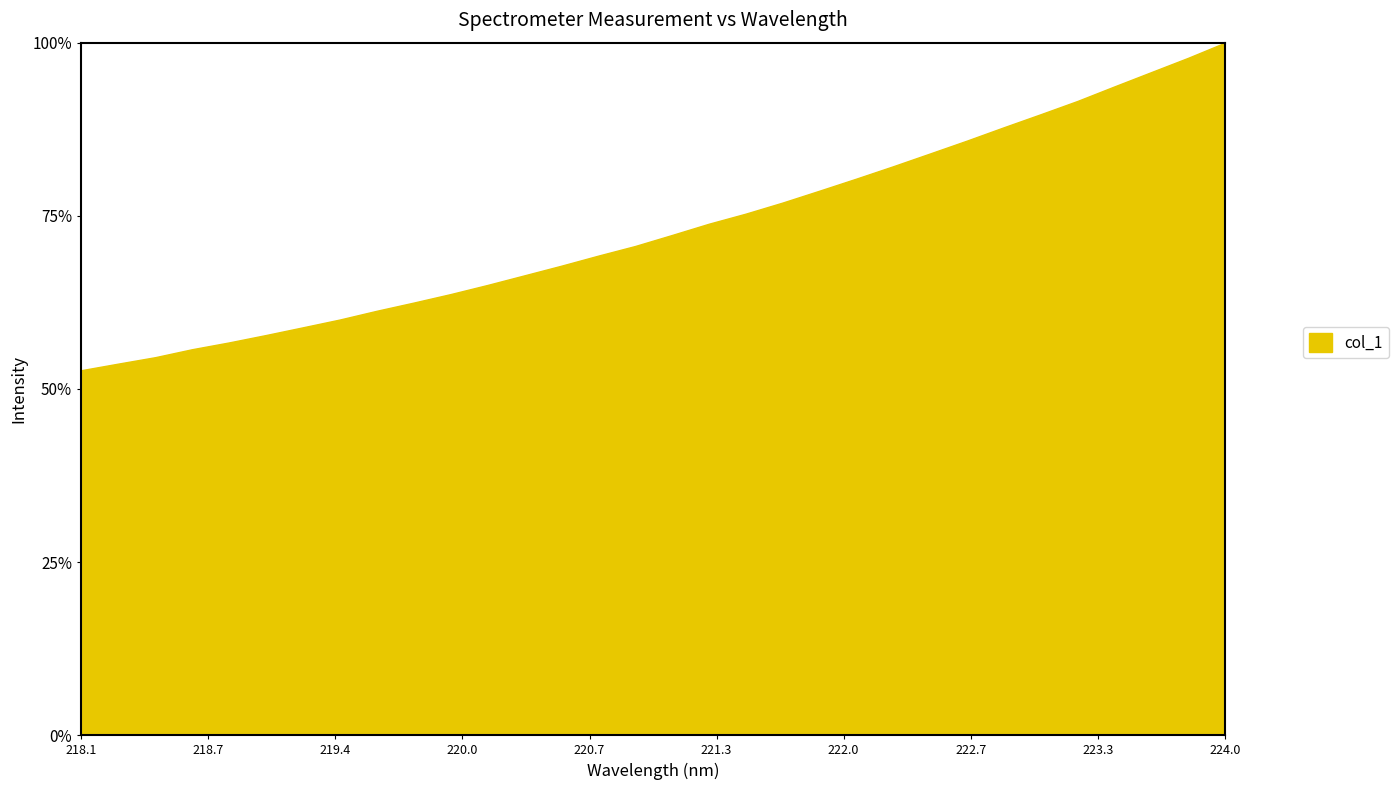

What is the sum of all values?

2342.2